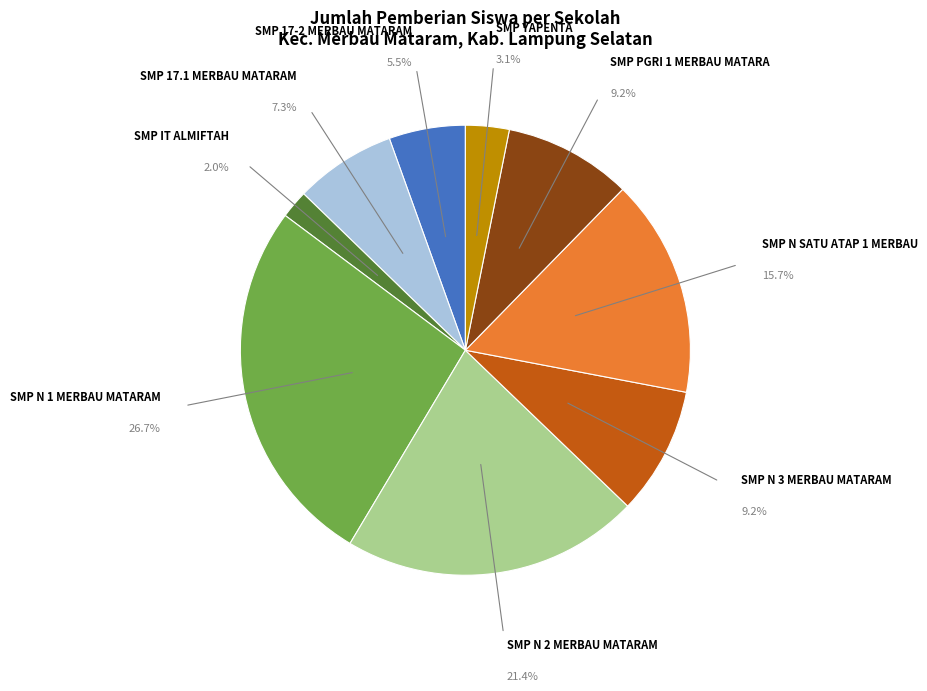

Is there any slice that represents more than half of the pie?

No